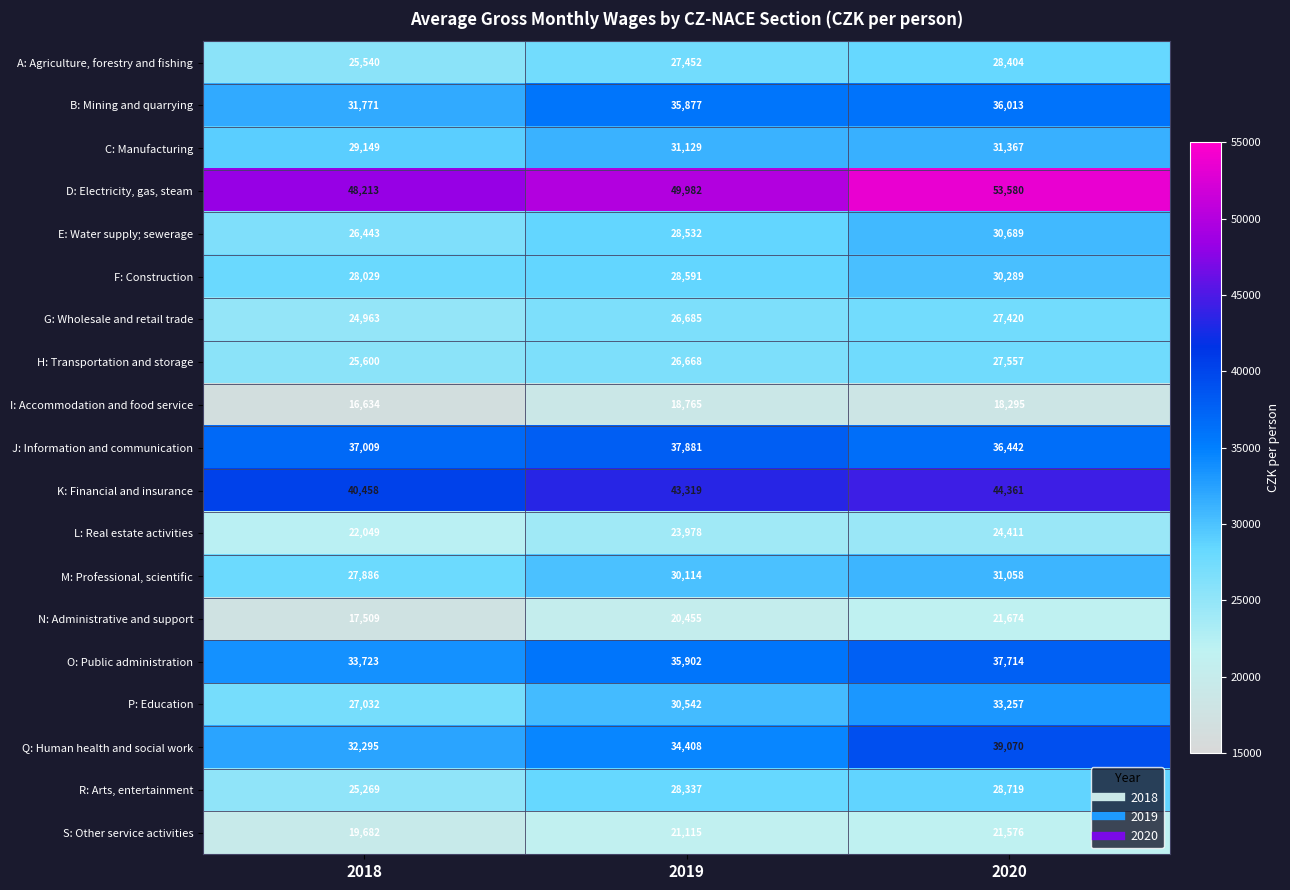

Which series has the widest spread of values?

Q: Human health and social work